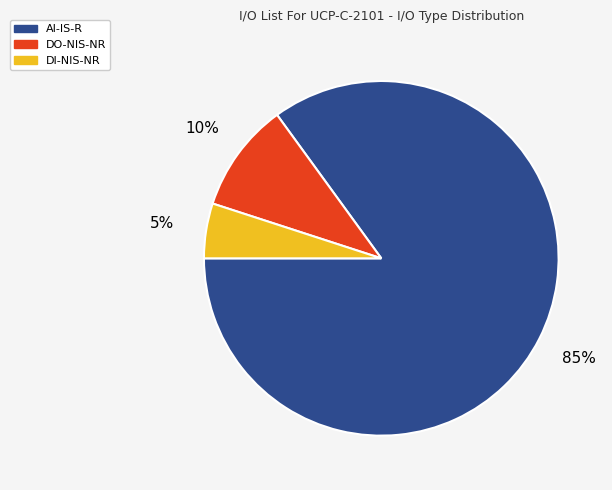

Which has a higher value, AI-IS-R or DO-NIS-NR?

AI-IS-R